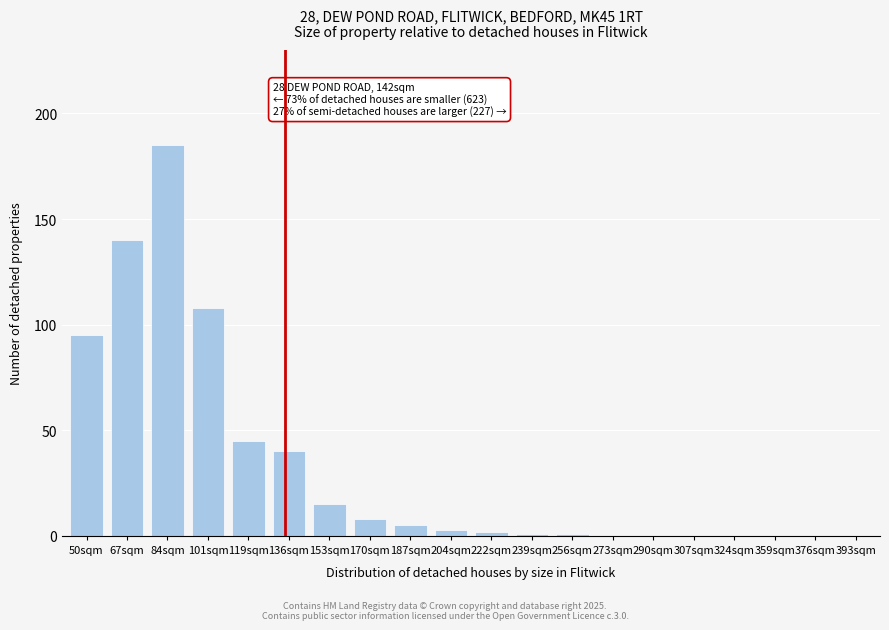

Reading left to right, list all the values displayed in this chart.

50sqm=95	67sqm=140	84sqm=185	101sqm=108	119sqm=45	136sqm=40	153sqm=15	170sqm=8	187sqm=5	204sqm=3	222sqm=2	239sqm=1	256sqm=1	273sqm=0	290sqm=0	307sqm=0	324sqm=0	359sqm=0	376sqm=0	393sqm=0